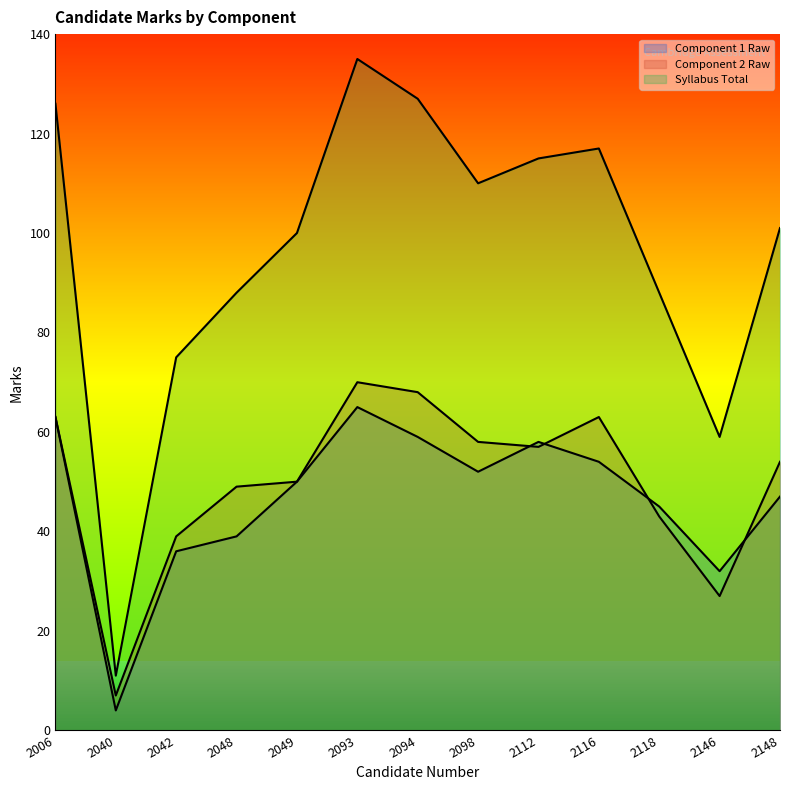

What is the difference between the second highest and minimum values in the Syllabus Total series?

116